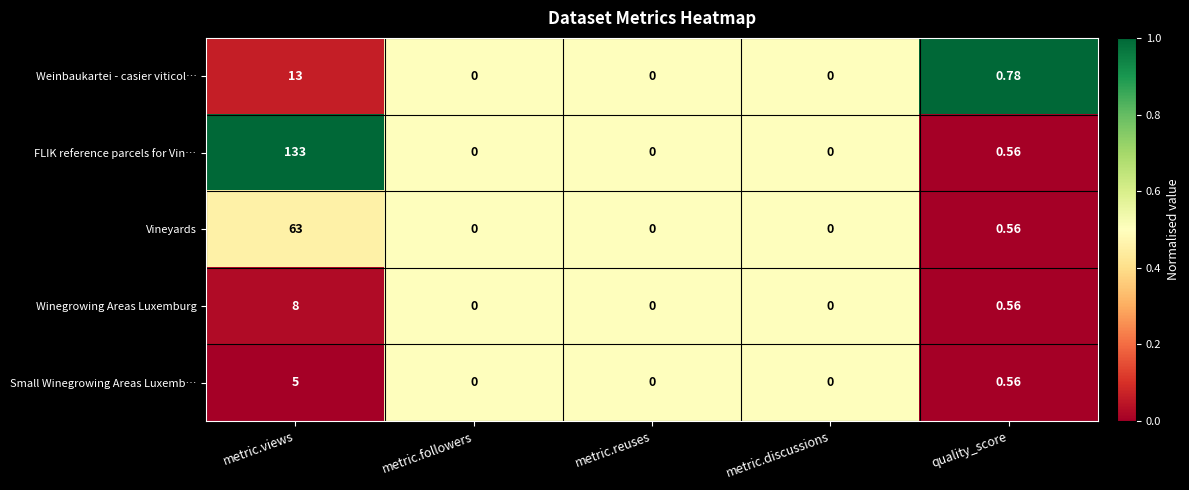

Which series has the widest spread of values?

FLIK reference parcels for Vin…